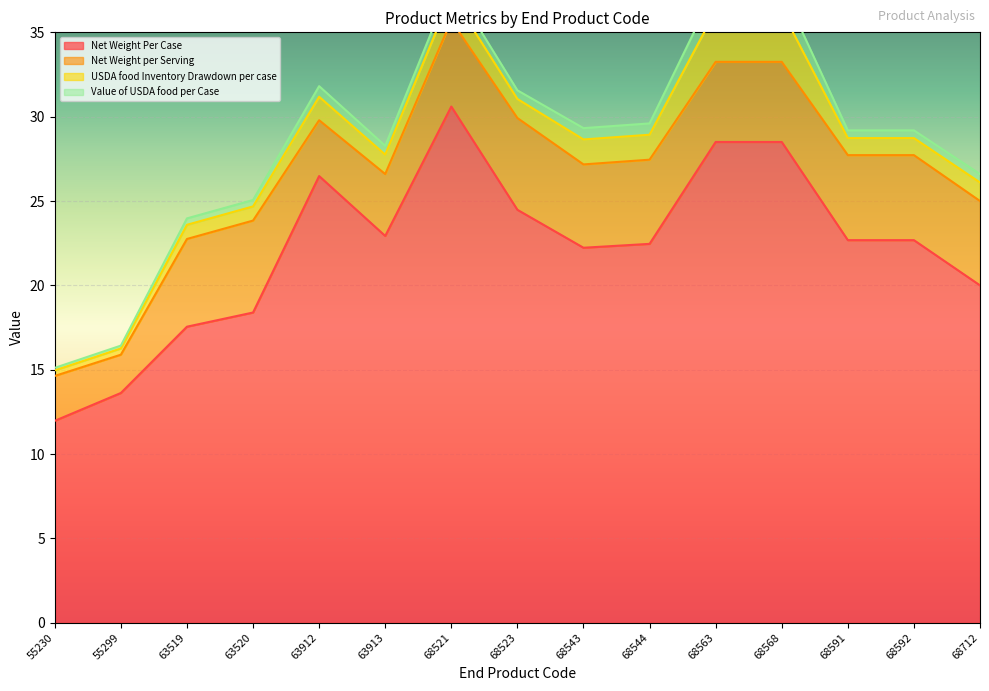

What is the approximate value of Net Weight Per Case at 68712?

20.0